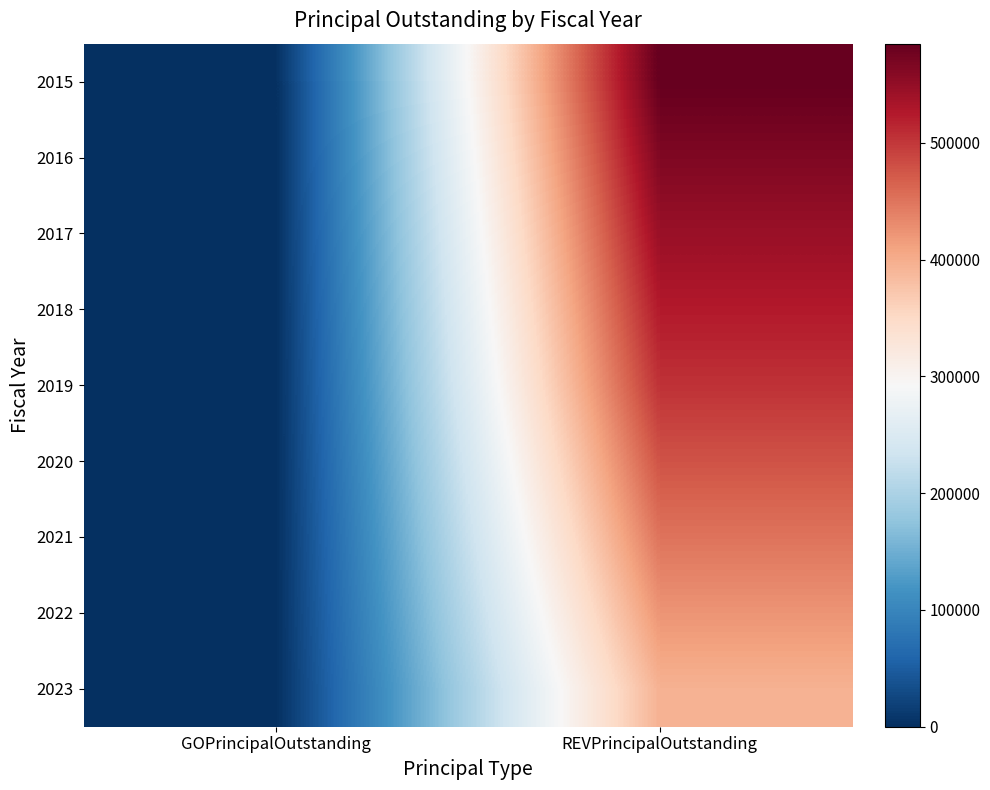

How many series are shown in this chart?

9